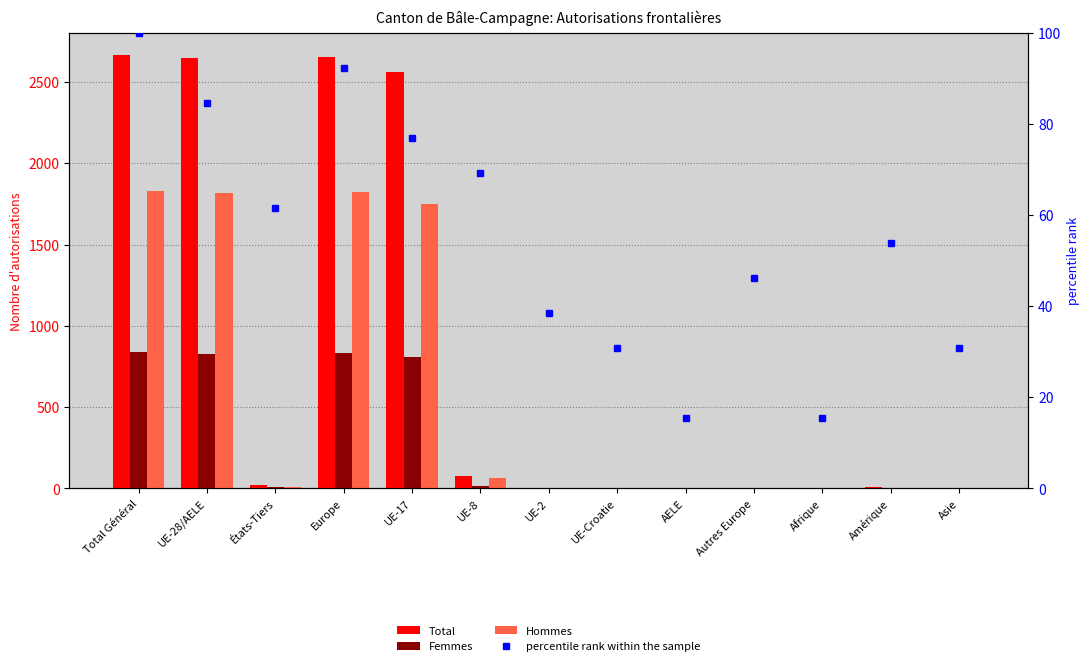

Reading right to left, extract all data points from this chart.

Total: 3.0	8.0	2.0	6.0	2.0	3.0	5.0	78.0	2561.0	2655.0	19.0	2649.0	2668.0
Femmes: 1.0	3.0	1.0	3.0	1.0	2.0	3.0	14.0	810.0	833.0	8.0	830.0	838.0
Hommes: 2.0	5.0	1.0	3.0	1.0	1.0	2.0	64.0	1751.0	1822.0	11.0	1819.0	1830.0
percentile rank within the sample: 30.8	53.8	15.4	46.2	15.4	30.8	38.5	69.2	76.9	92.3	61.5	84.6	100.0